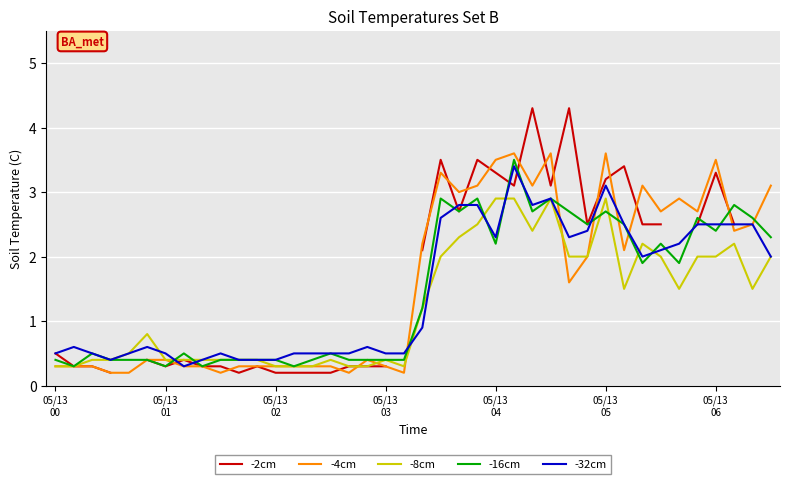

Where does the -4cm series first go above 1?

20